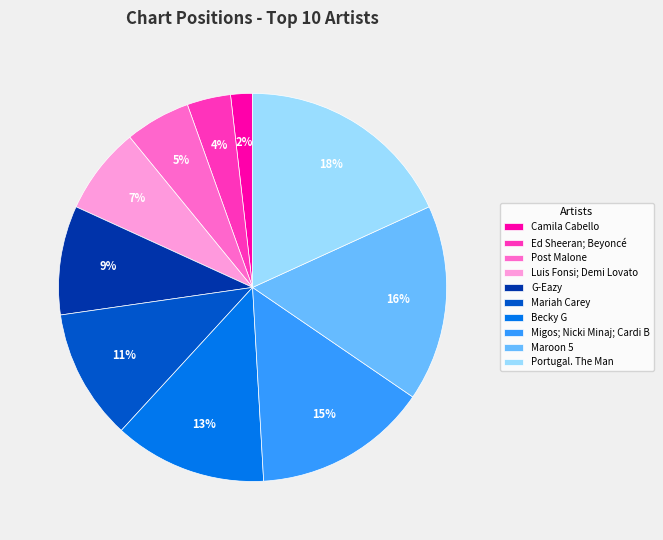

Between Camila Cabello and Luis Fonsi; Demi Lovato, which is larger?

Luis Fonsi; Demi Lovato